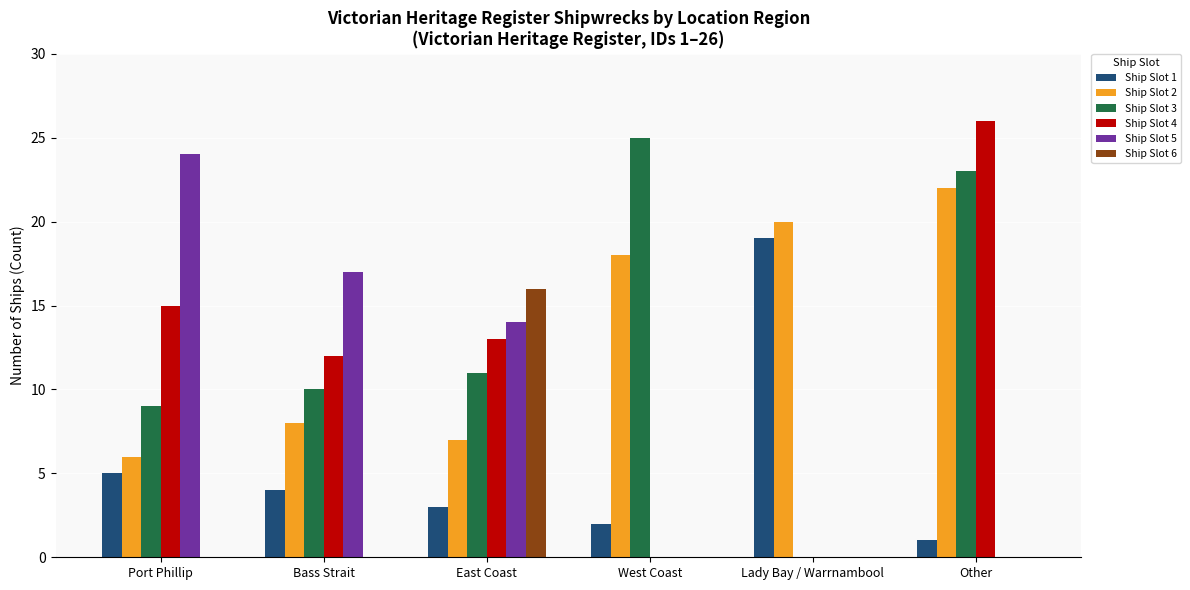

At which category does the chart reach its peak across all series?

Other